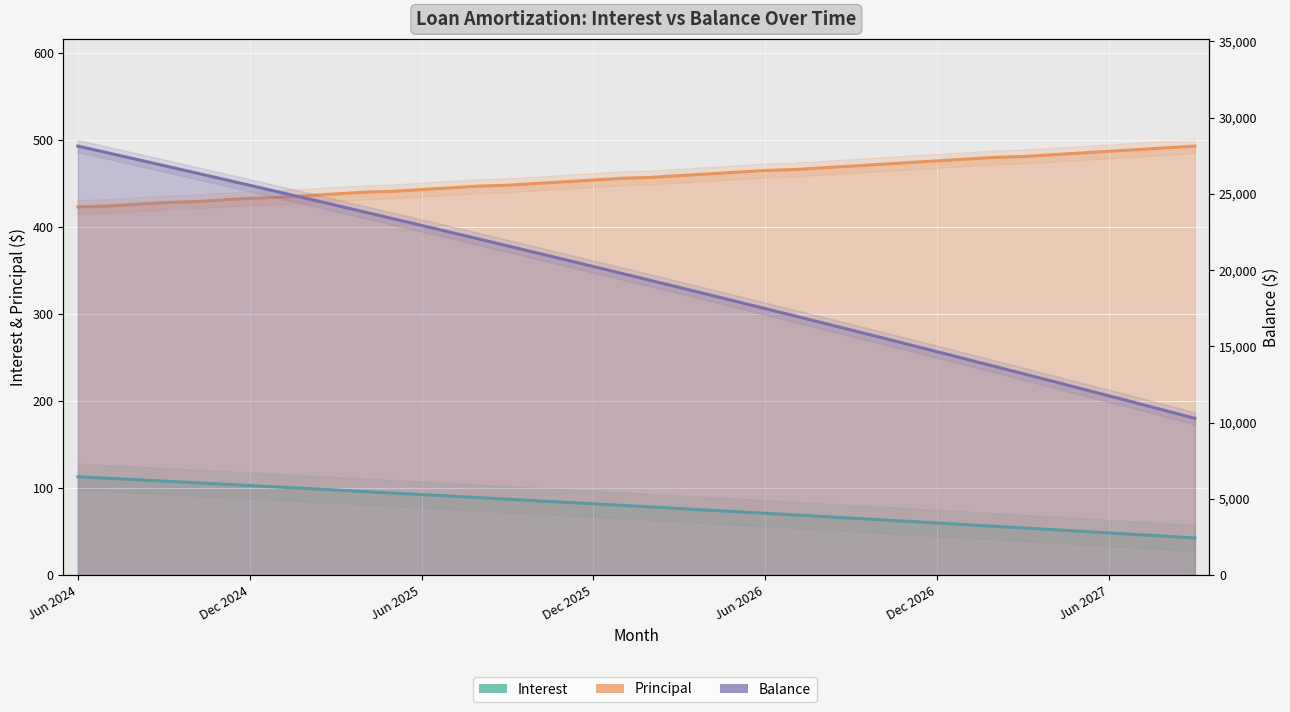

Between Mar 2026 and Feb 2026, which is larger?

Feb 2026